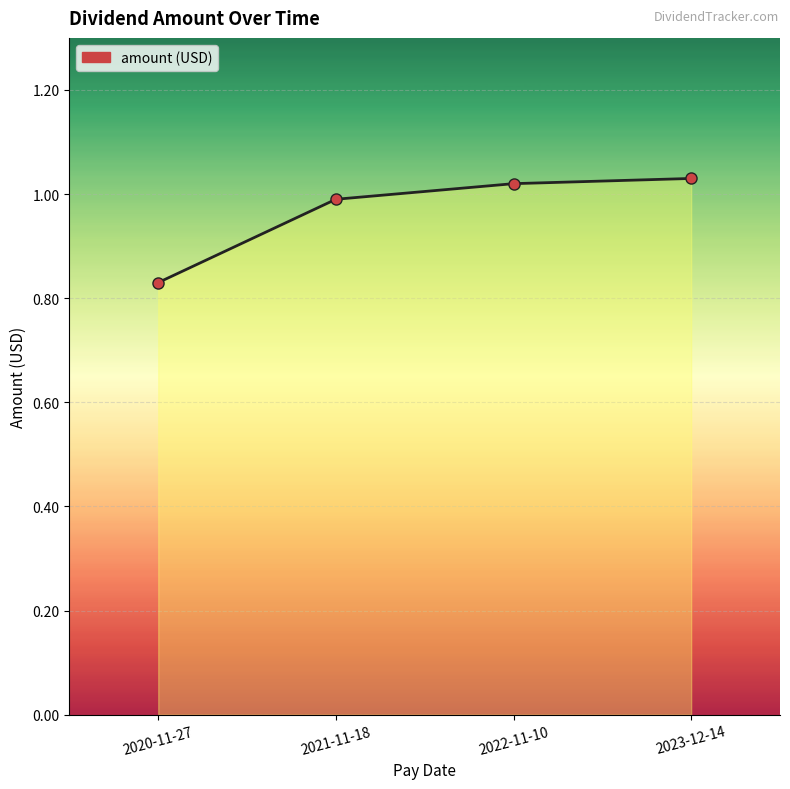

True or false: the data has more than 2 interior local peaks.

False